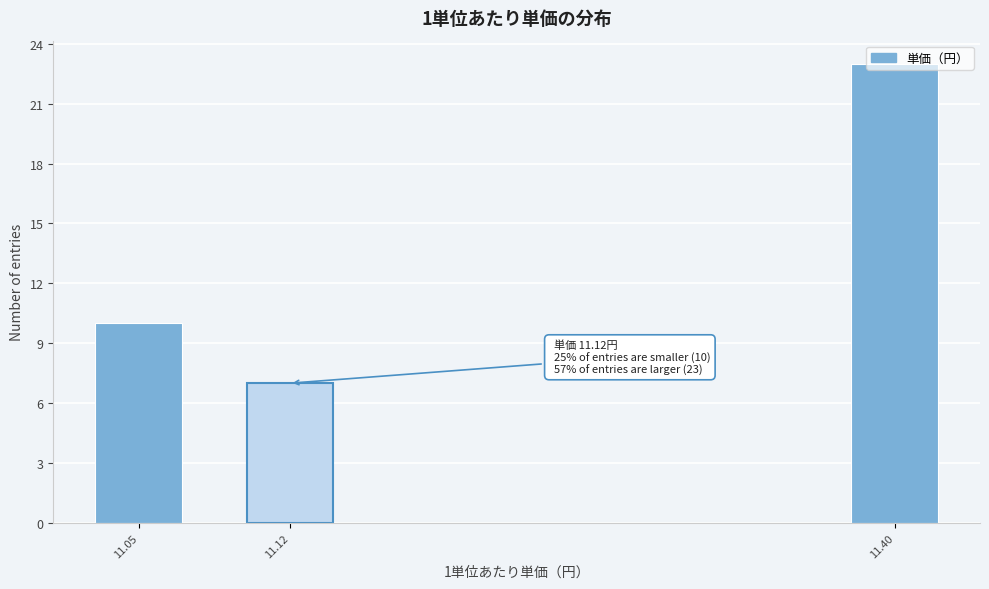

List the labels in order of value, smallest first.

11.12, 11.05, 11.40